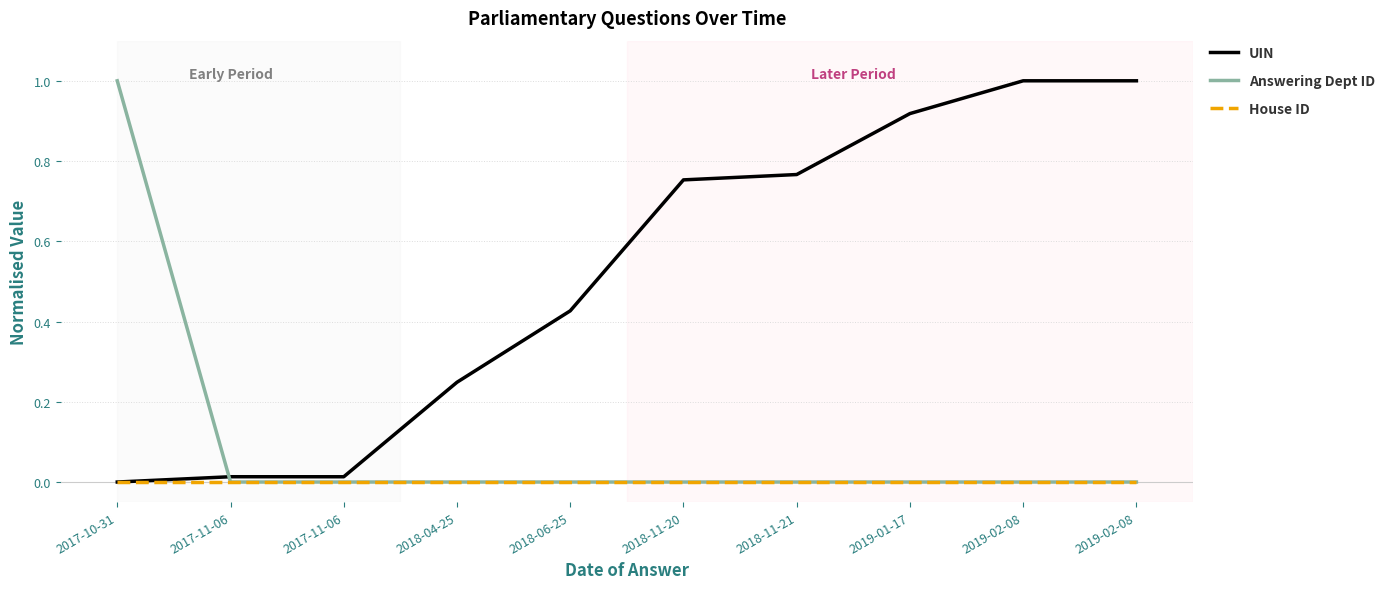

Where do Answering Dept ID and UIN first cross each other?

2017-10-31 and 2017-11-06